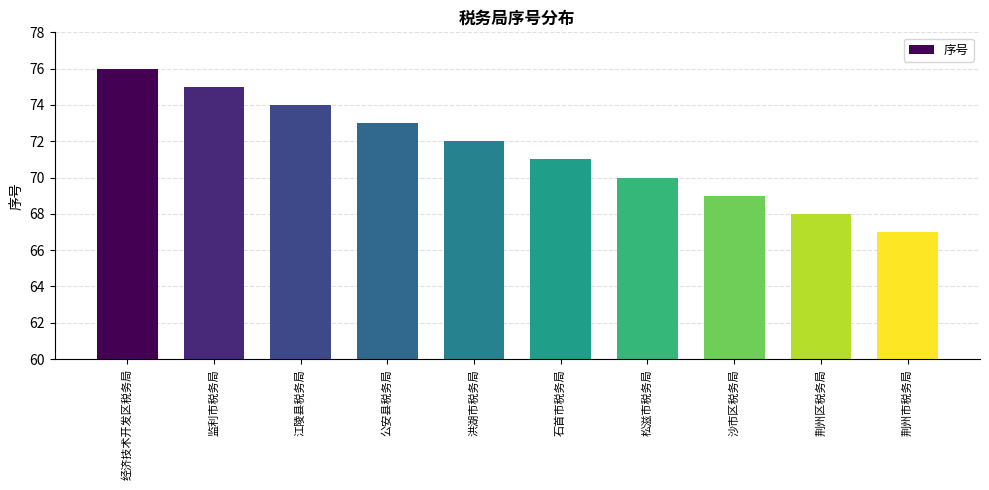

The chart shows a value of 116 at 石首市税务局. True or false?

False